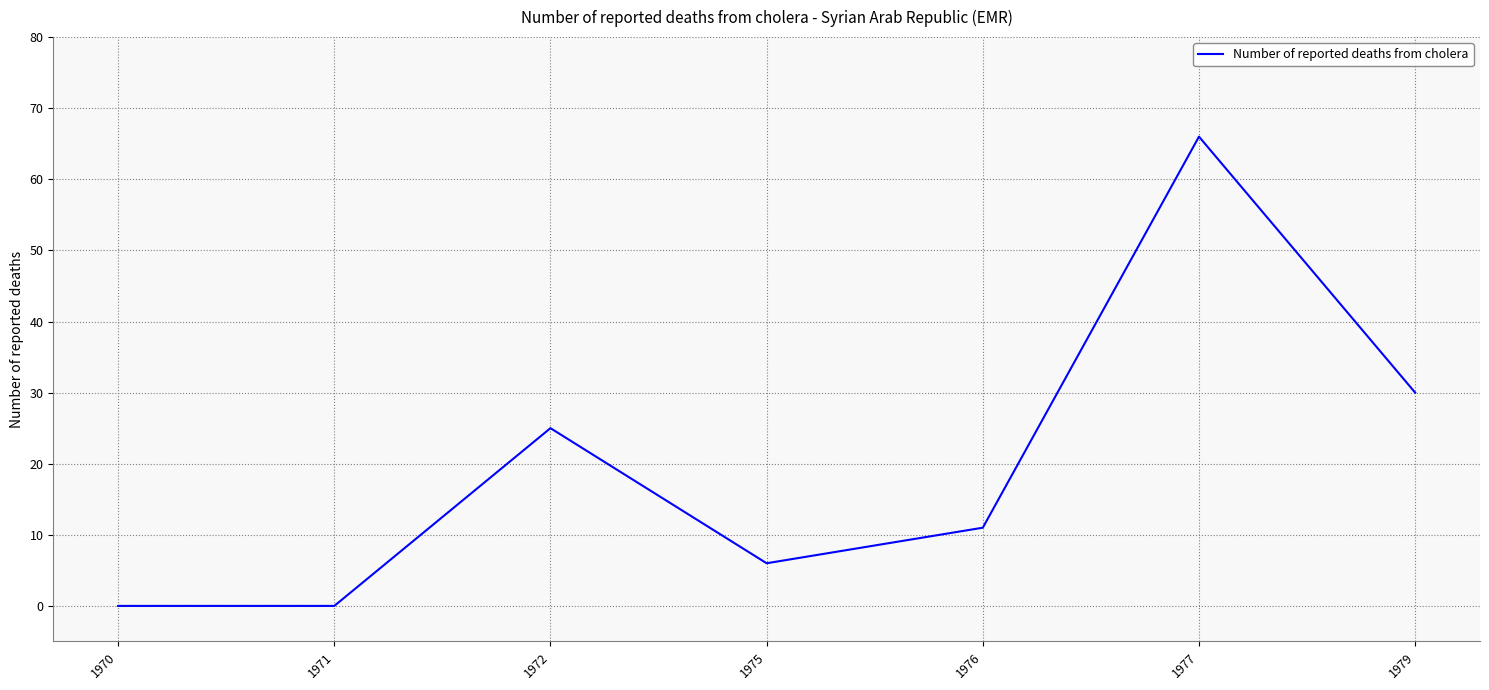

What is the difference between the maximum and minimum values?

66